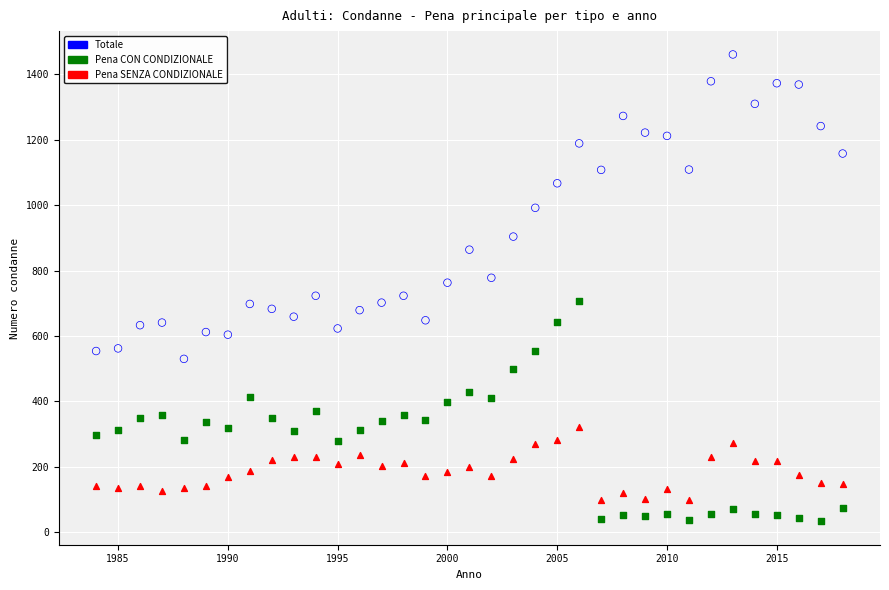

Across all data points, what is the range of Y values (max minus min)?

1428